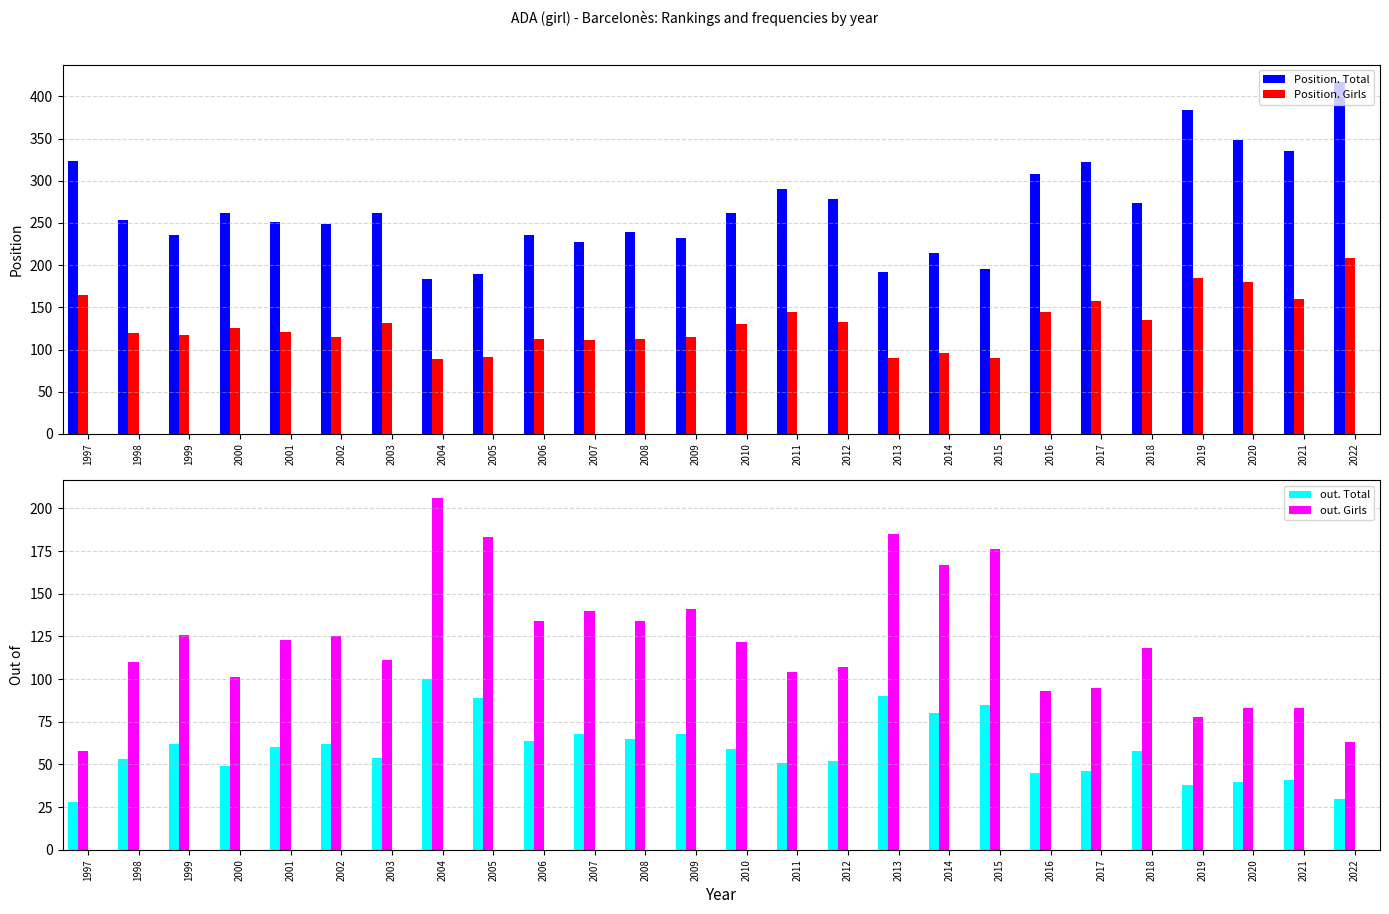

Are the bars horizontal?

No